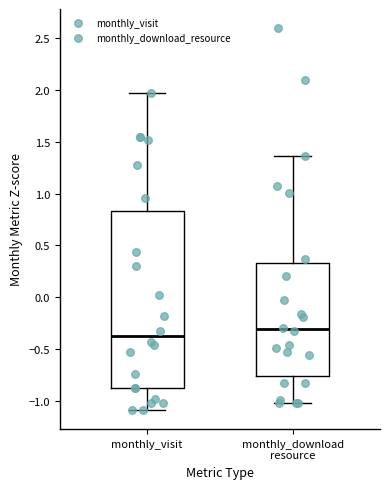

Which box is the tallest, from its lower edge to its upper edge?

monthly_visit